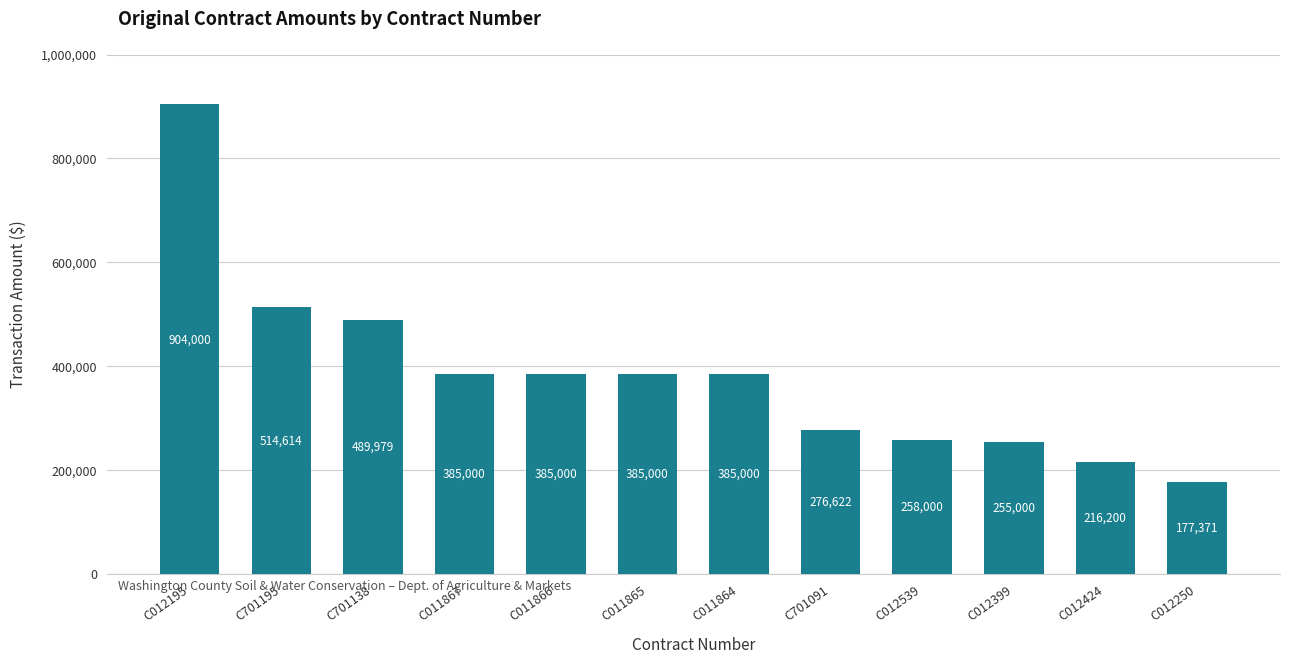

What is the greatest value displayed?

904000